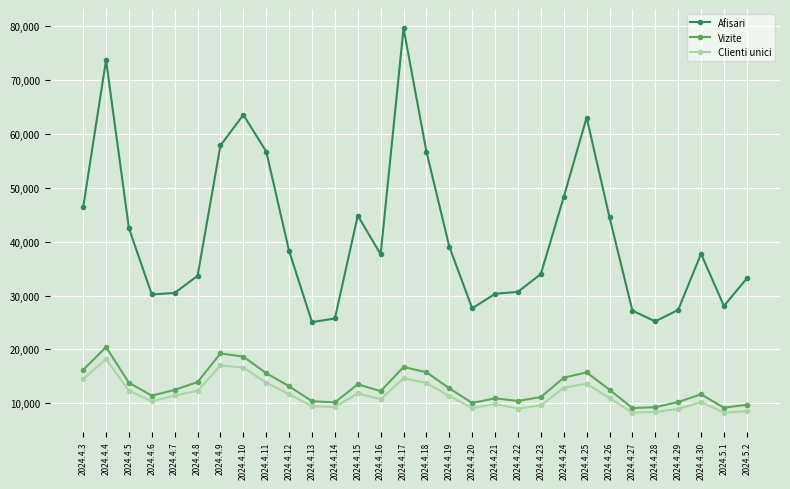

What is the sum of the Vizite values at 2024.4.27 and 2024.4.18?

24895